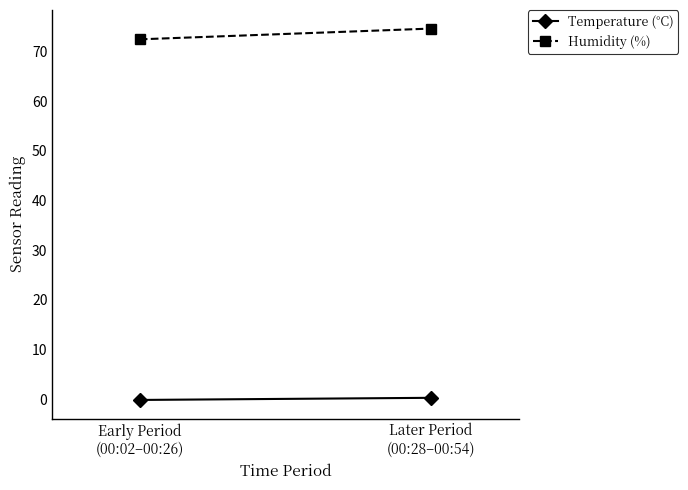

True or false: Temperature (°C) has a value of -0.2 at Early Period
(00:02–00:26).

True